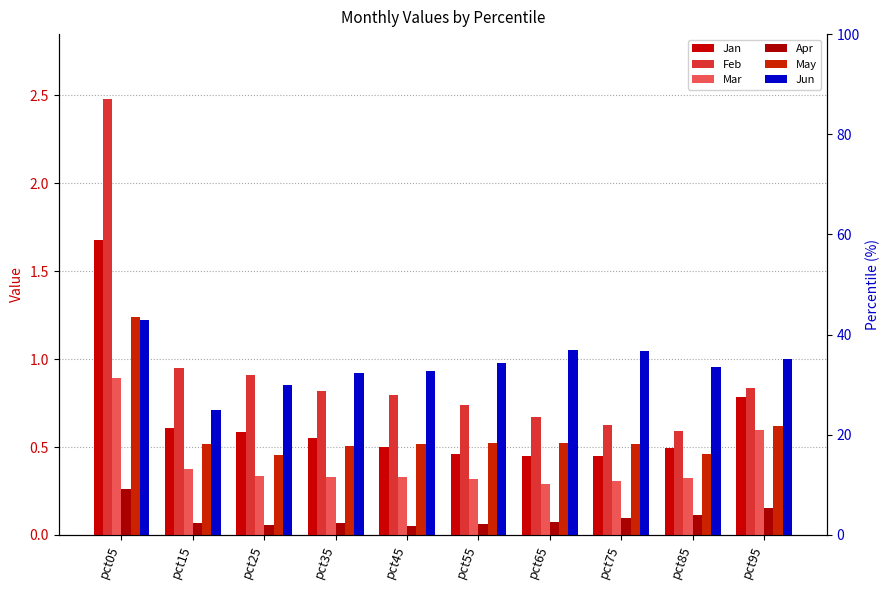

Between pct65 and pct35, which is larger?

pct35